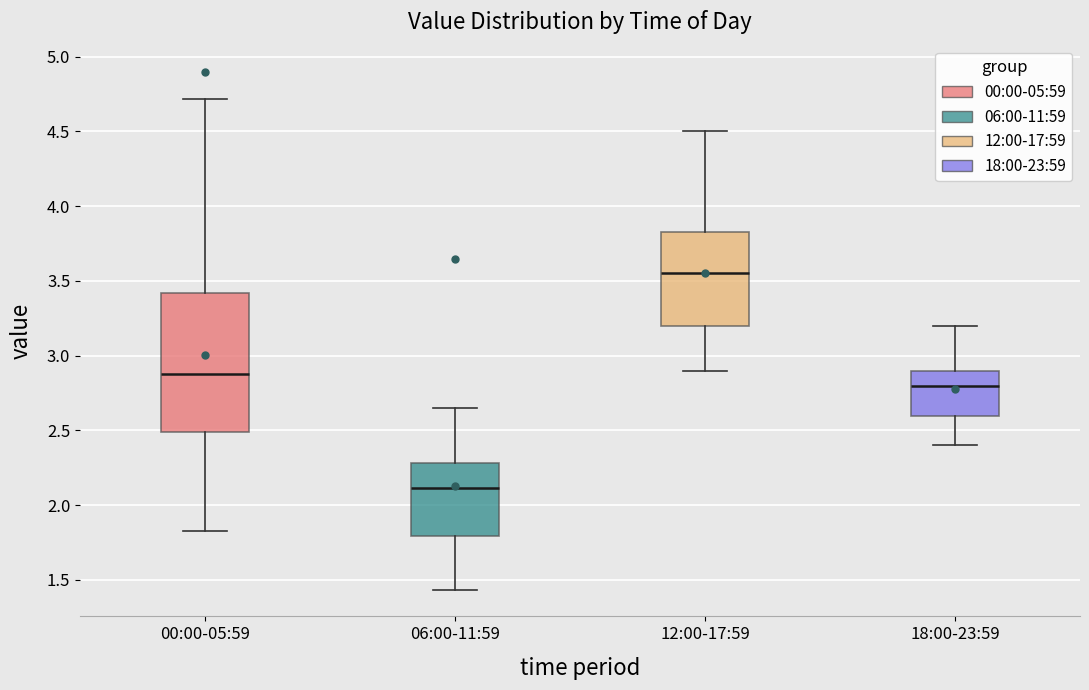

Reading left to right, read every box against the y-axis: the position of its median line, the range the box covers, and the ends of its whiskers. The values are not printed on the chart, so give them approximately, as read against the axis.

00:00-05:59: median 2.90, box 2.50 to 3.40, whiskers 1.85 to 4.70
06:00-11:59: median 2.10, box 1.80 to 2.30, whiskers 1.45 to 2.65
12:00-17:59: median 3.55, box 3.20 to 3.85, whiskers 2.90 to 4.50
18:00-23:59: median 2.80, box 2.60 to 2.90, whiskers 2.40 to 3.20